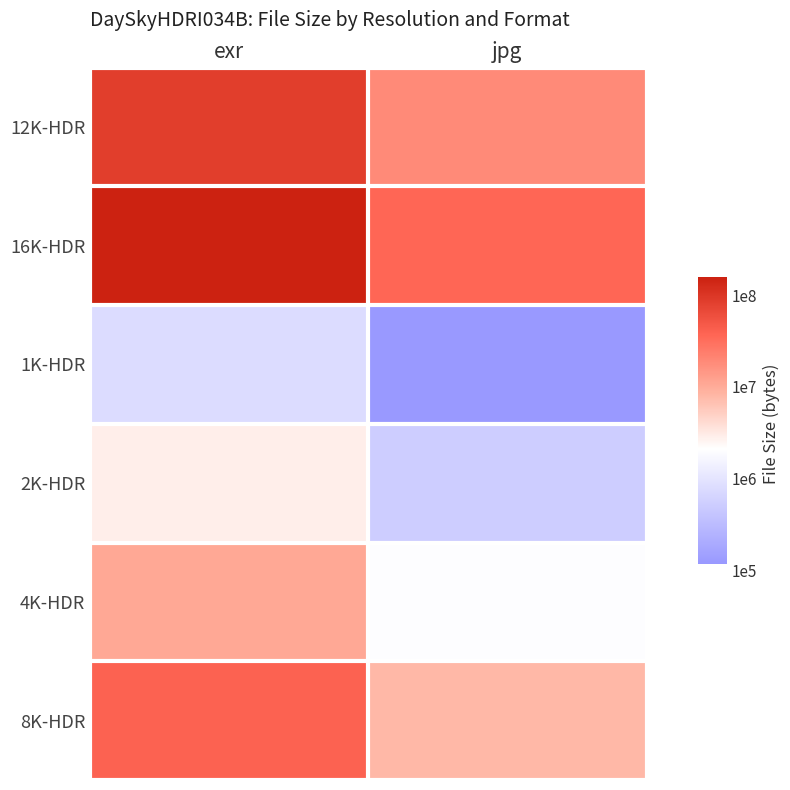

What is the spread (max minus min) of values at exr?

2.3